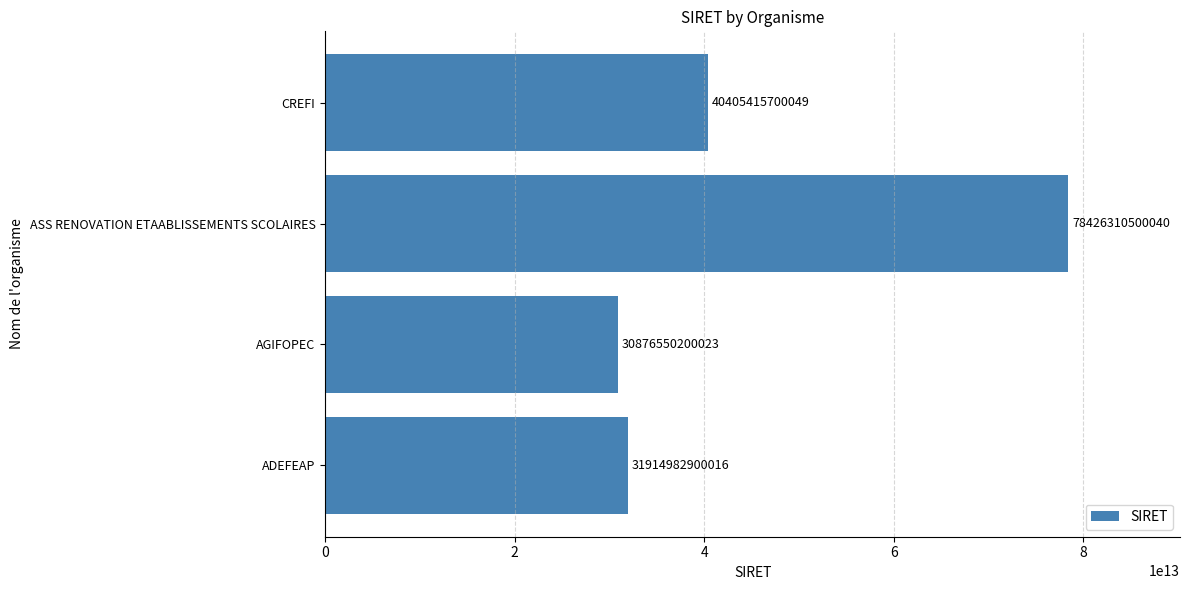

What is the difference between the maximum and second lowest values?

46511327600024